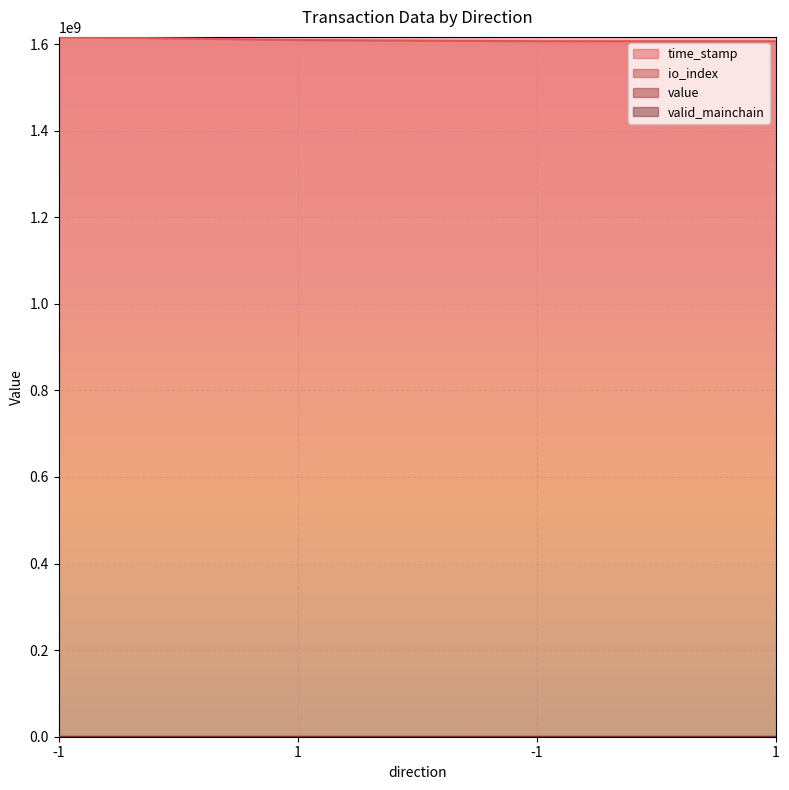

Which series changed the most between 1 and -1?

time_stamp